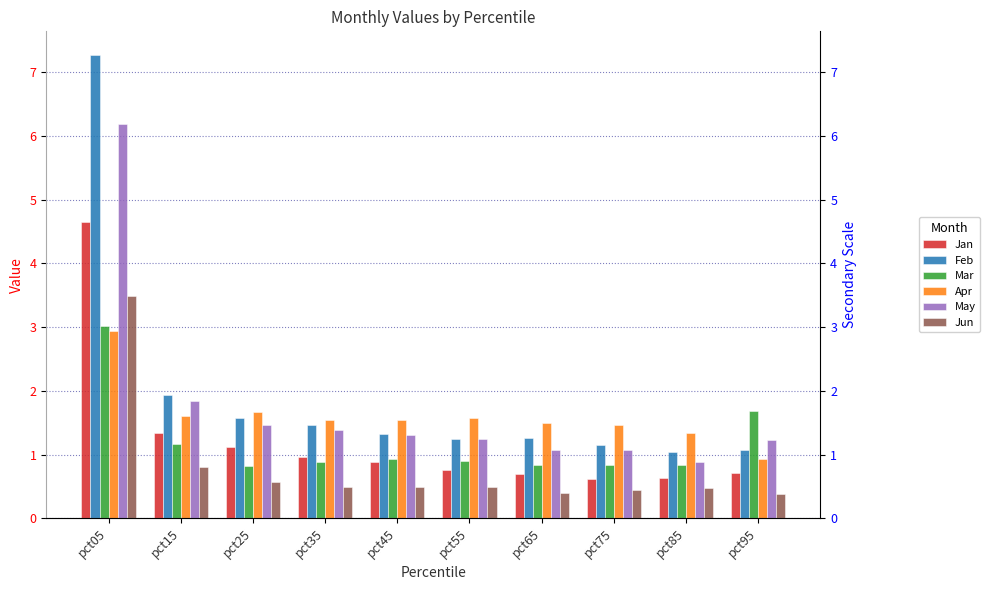

Are the bars grouped side by side (vs. stacked)?

Yes